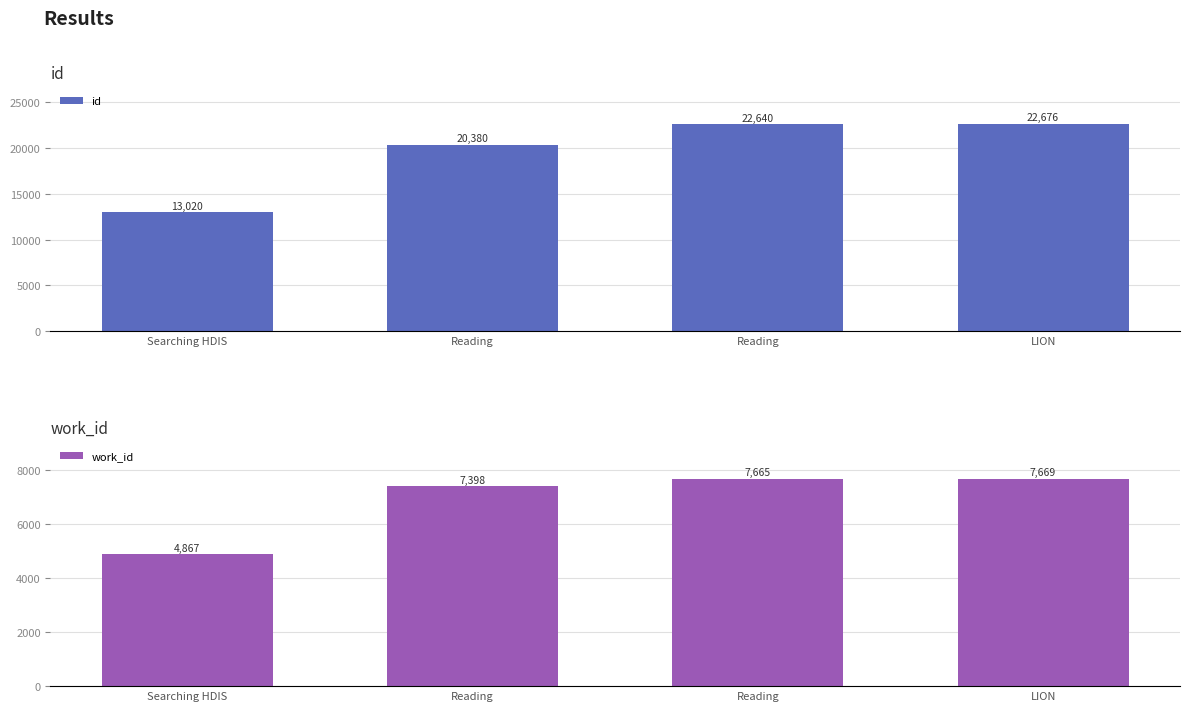

Is it true that work_id equals 3290 at Searching HDIS?

False